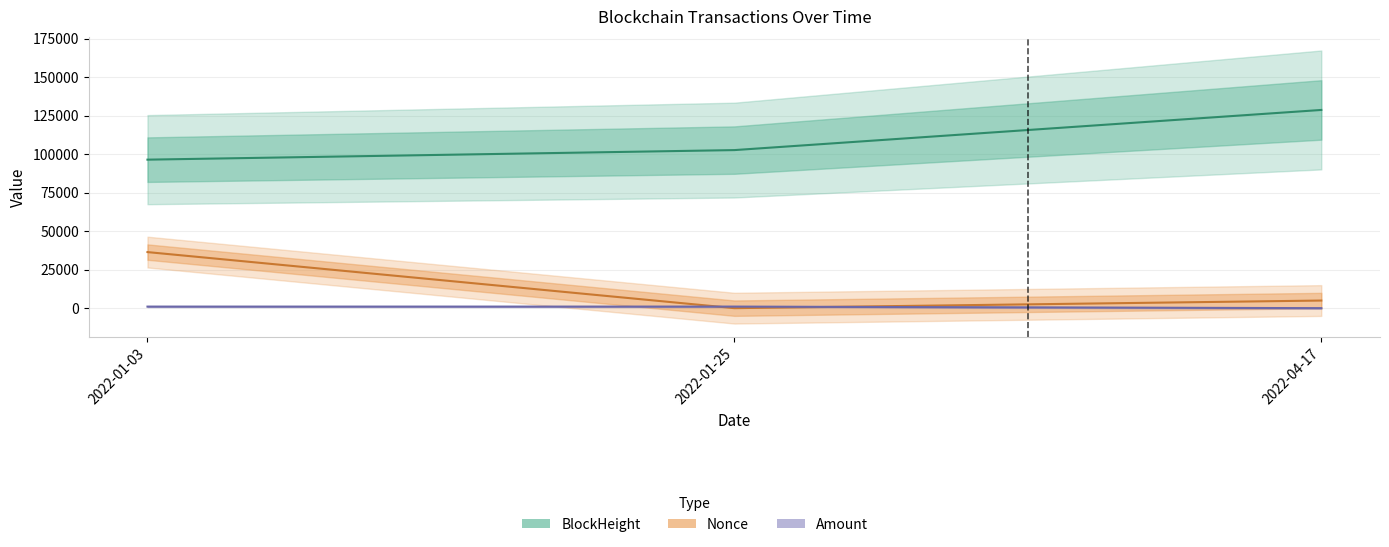

How many values in the Nonce series are below 4951?

1